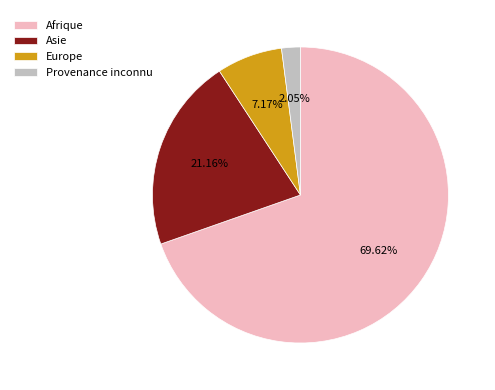

Is it true that Provenance inconnu is 15% of the pie?

False